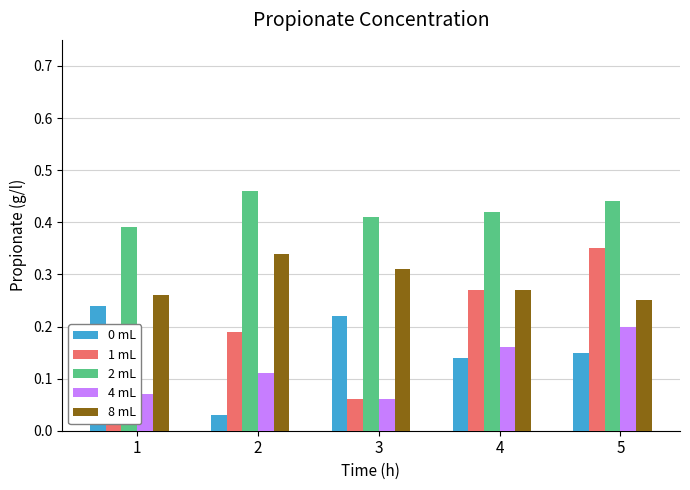

Is it true that 4 mL equals 0.3 at 4?

False